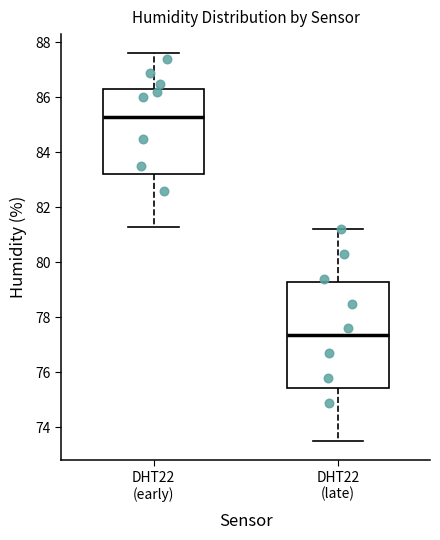

Comparing the boxes themselves (not the whiskers), which one is the tallest?

DHT22 (late)